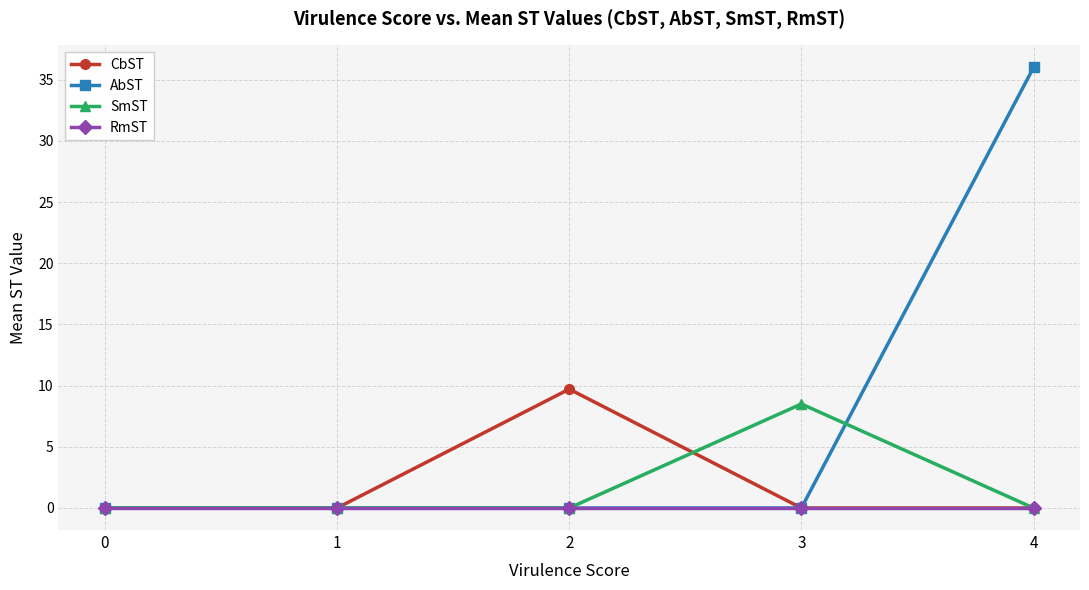

At which category does the chart reach its peak across all series?

4